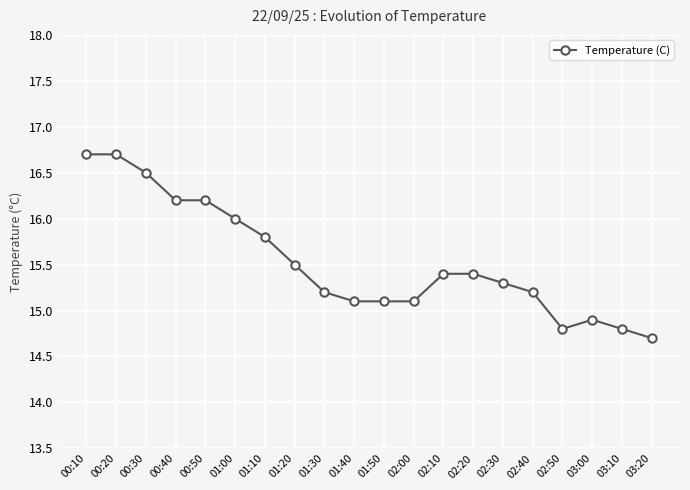

True or false: the data shows 15.1 at 01:40.

True